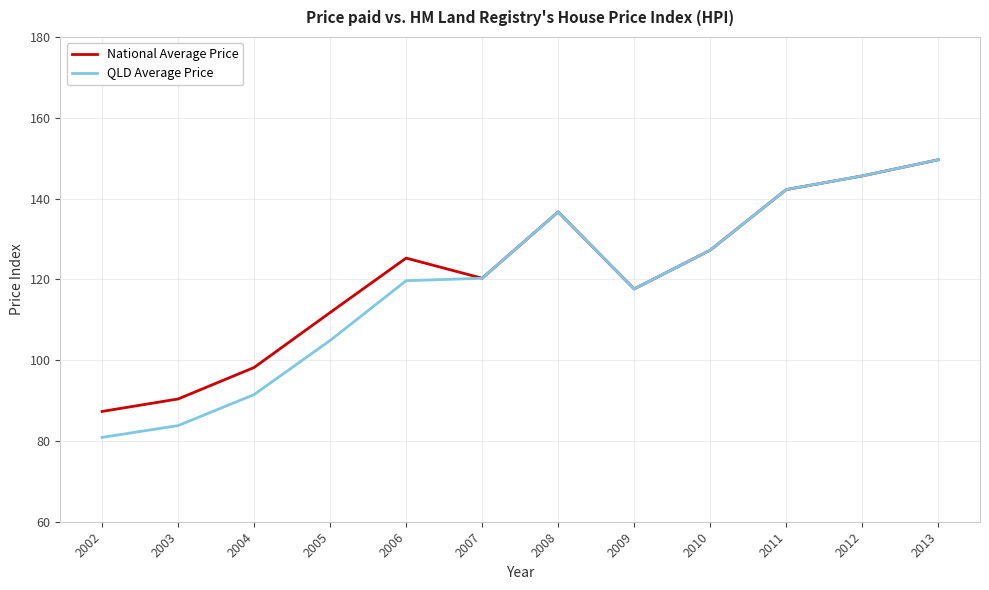

List the labels in order of National Average Price value, largest first.

2013, 2012, 2011, 2008, 2010, 2006, 2007, 2009, 2005, 2004, 2003, 2002